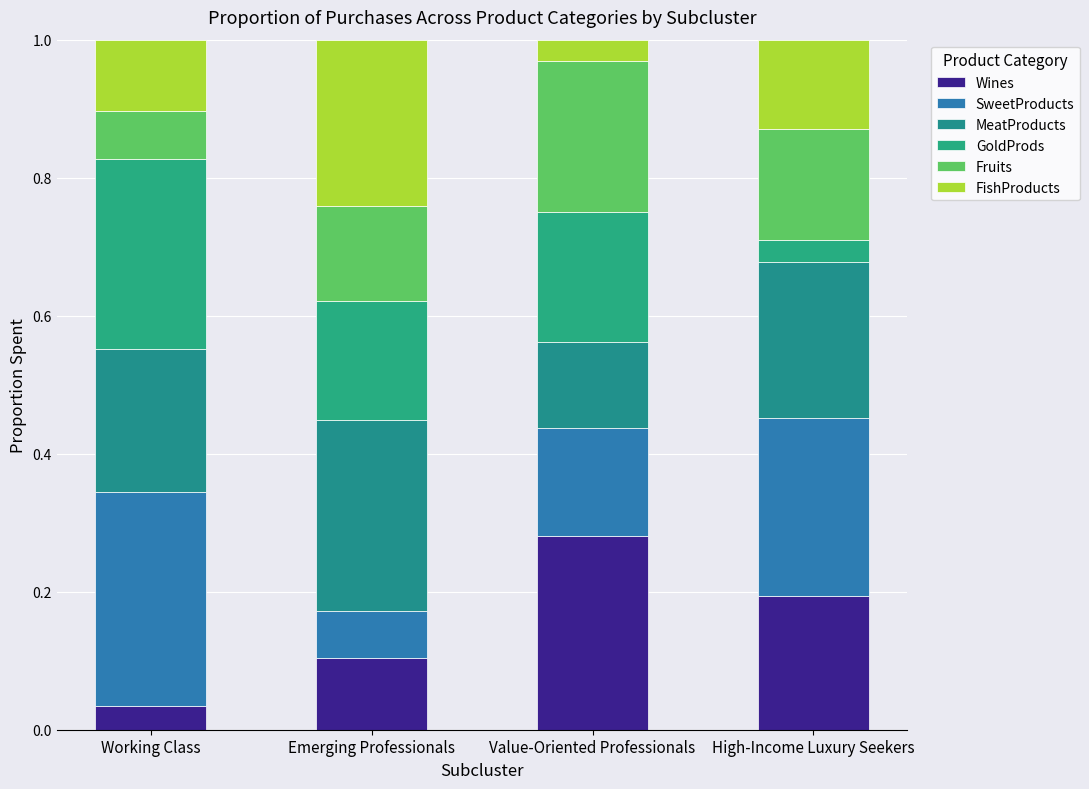

What is the difference between the maximum and minimum values in the Wines series?

0.2